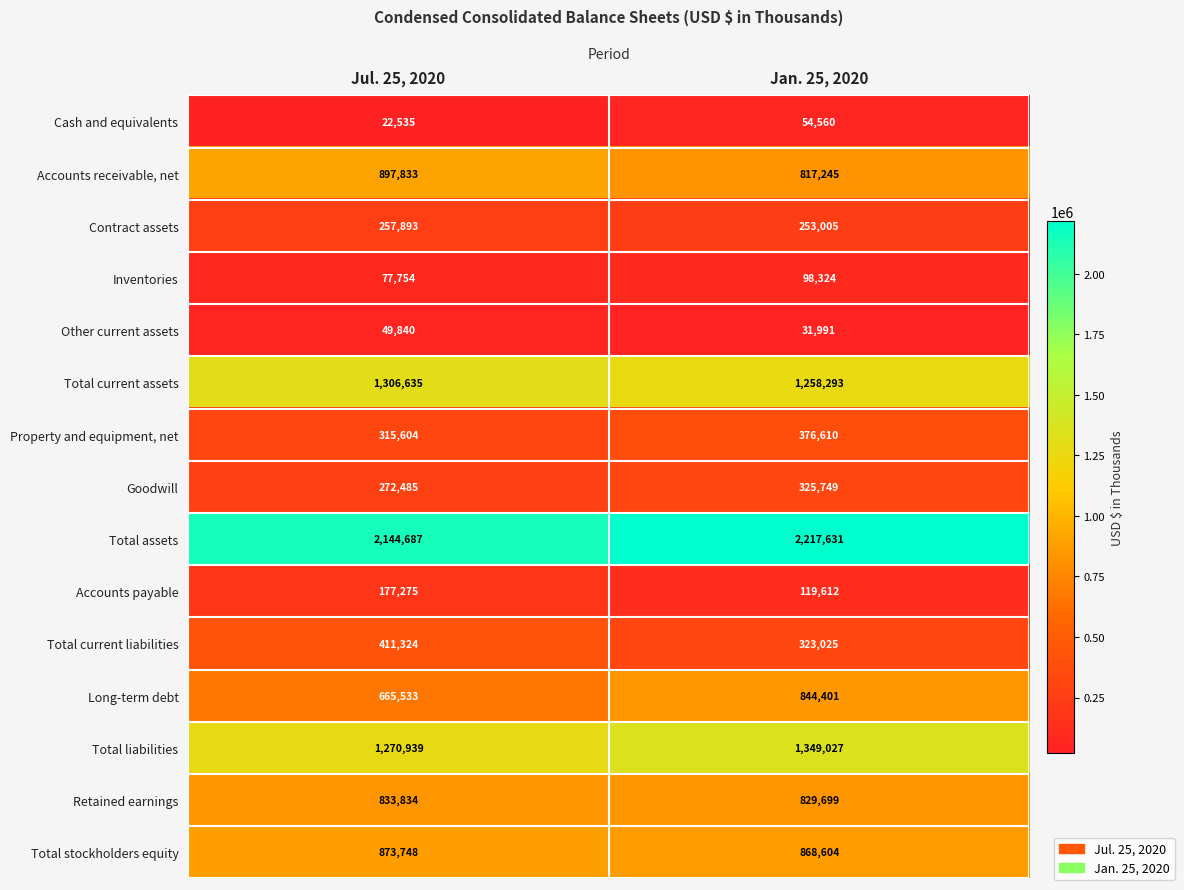

What is the spread (max minus min) of values at Jul. 25, 2020?

2122152